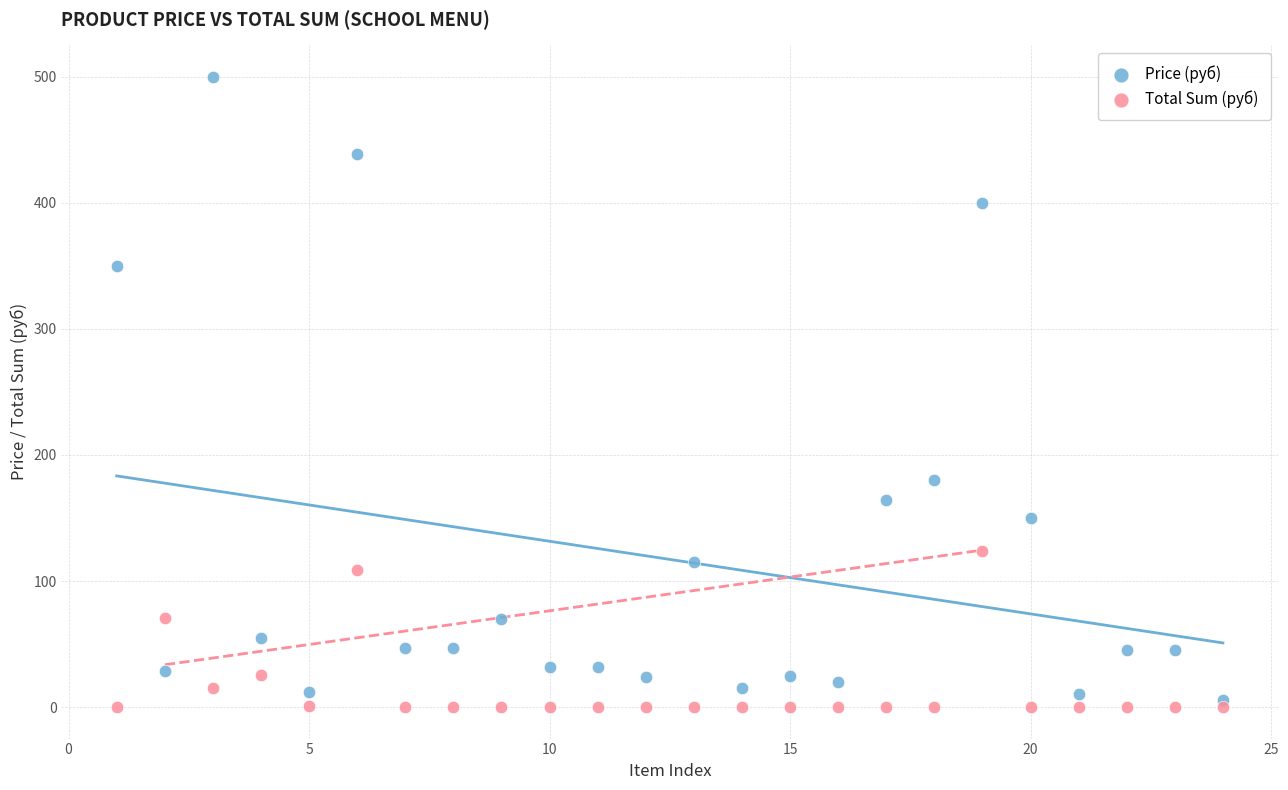

What is the X range (max minus min) for the scatter plot?

23.0